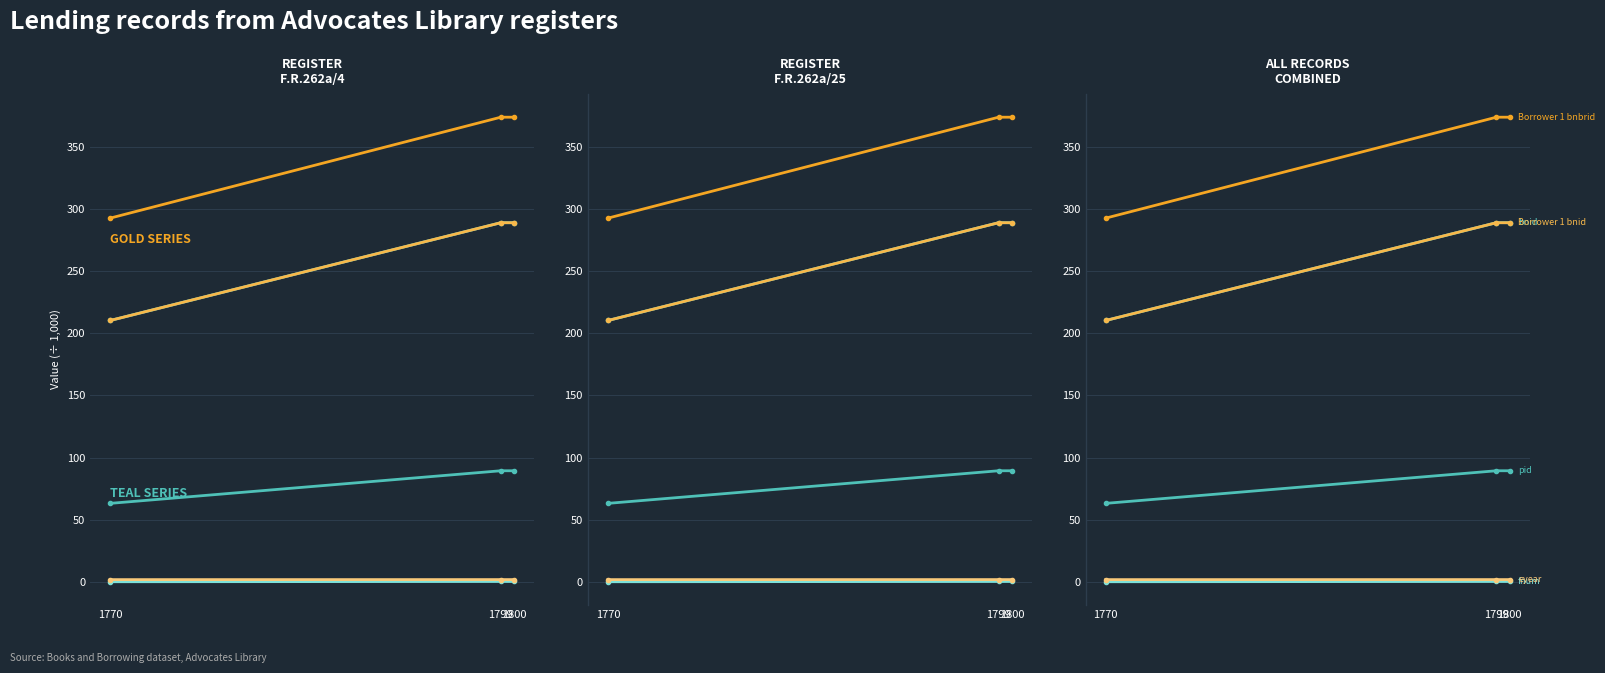

Reading left to right, list all the values displayed in this chart.

pid: 63.1	89.4	89.4
fnum: 0.1	0.3	0.3
bnid: 210.3	288.9	288.9
Borrower 1 bnbrid: 292.6	373.8	373.8
Borrower 1 bnid: 210.3	288.9	288.9
eyear: 1.8	1.8	1.8